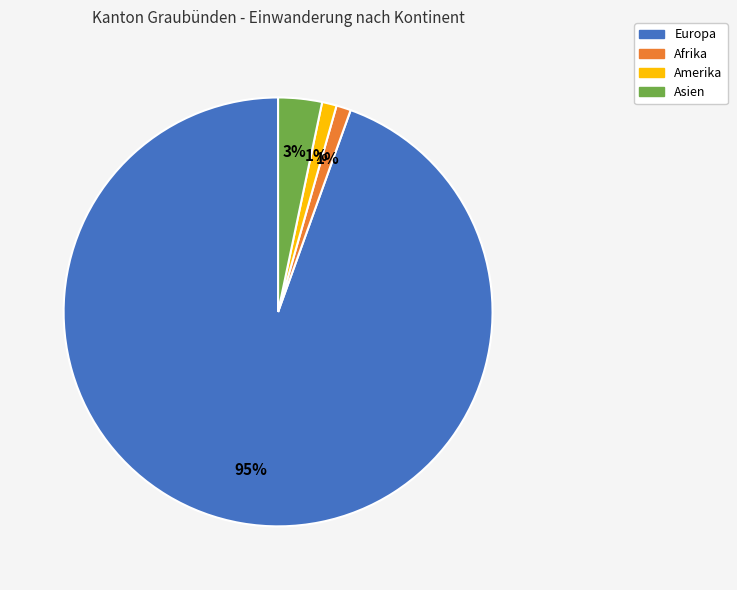

To the nearest percent, what is the average slice percentage?

25%